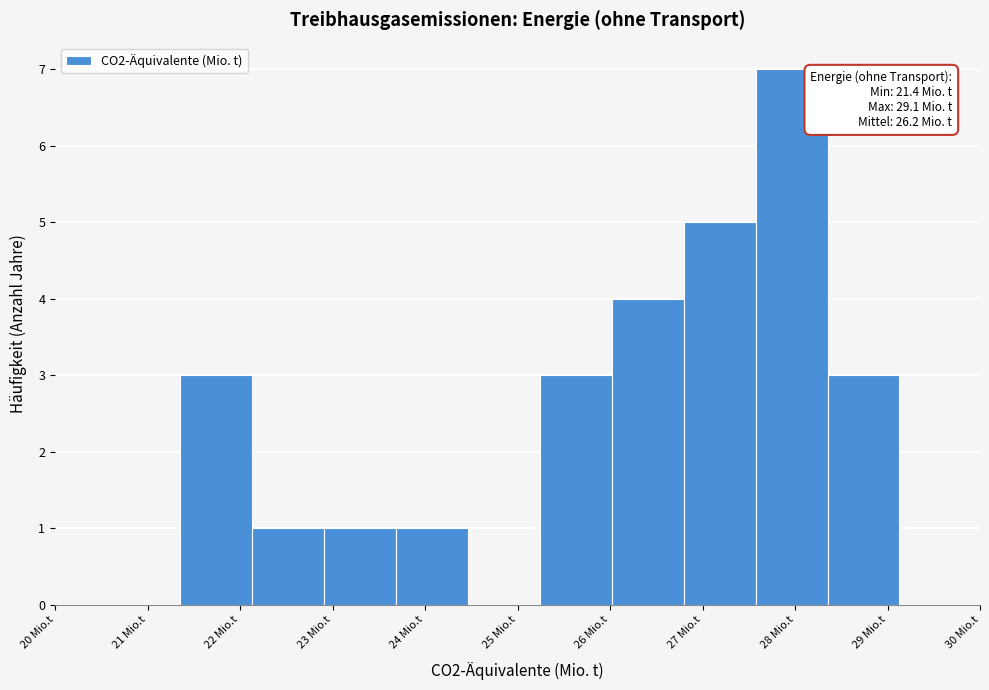

Over which range of the x-axis is the bar tallest?

27.6 to 28.4